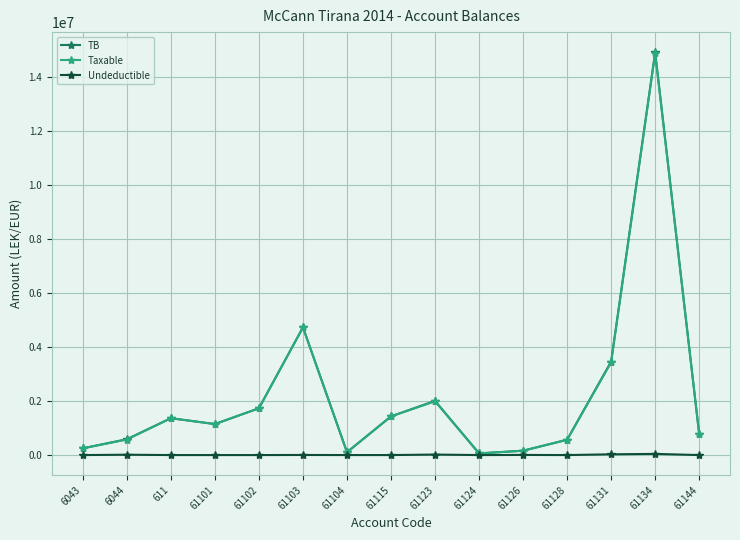

At which label does Taxable reach its peak?

61134